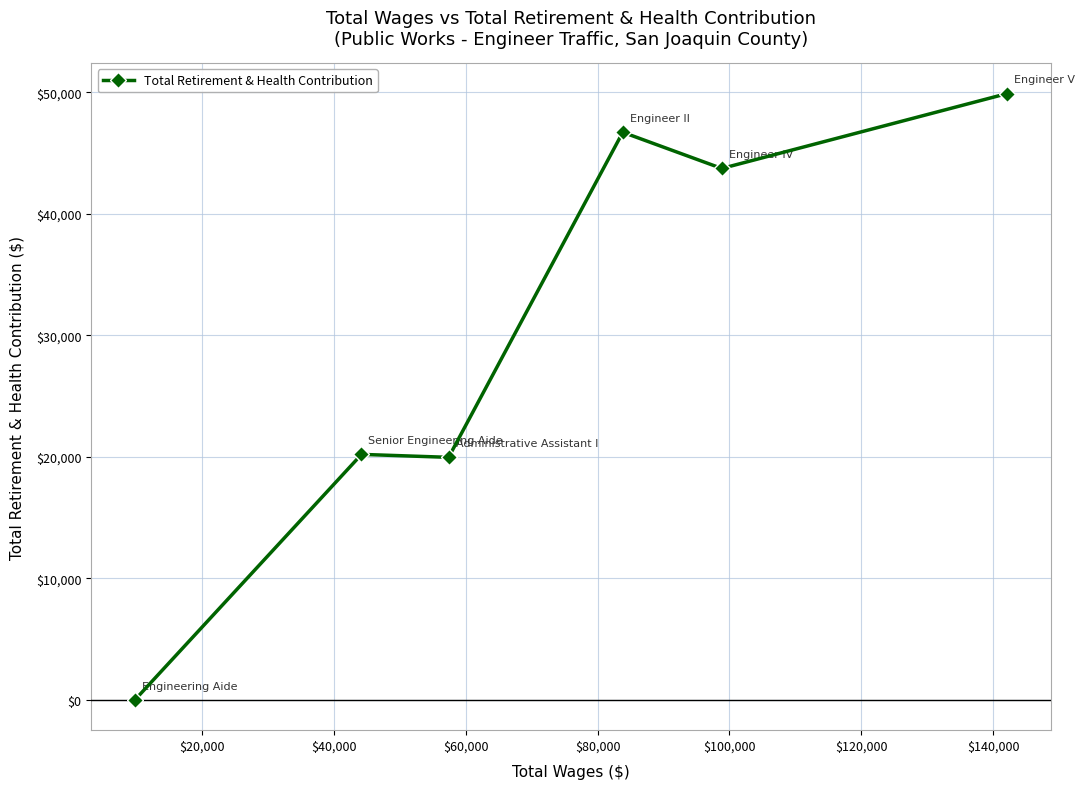

How many lines are shown in the chart?

1